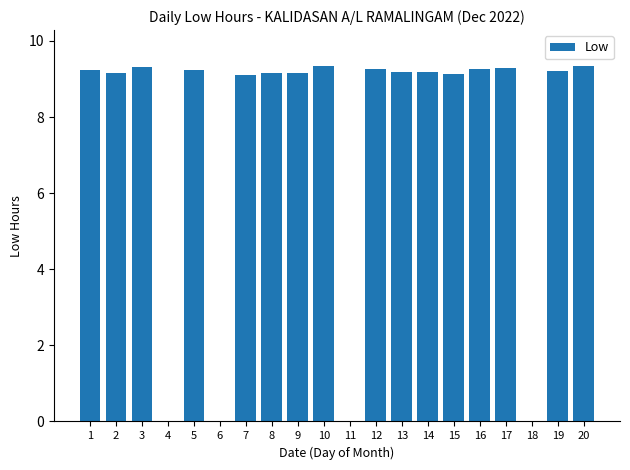

What is the change in value from 8 to 16?

+0.1